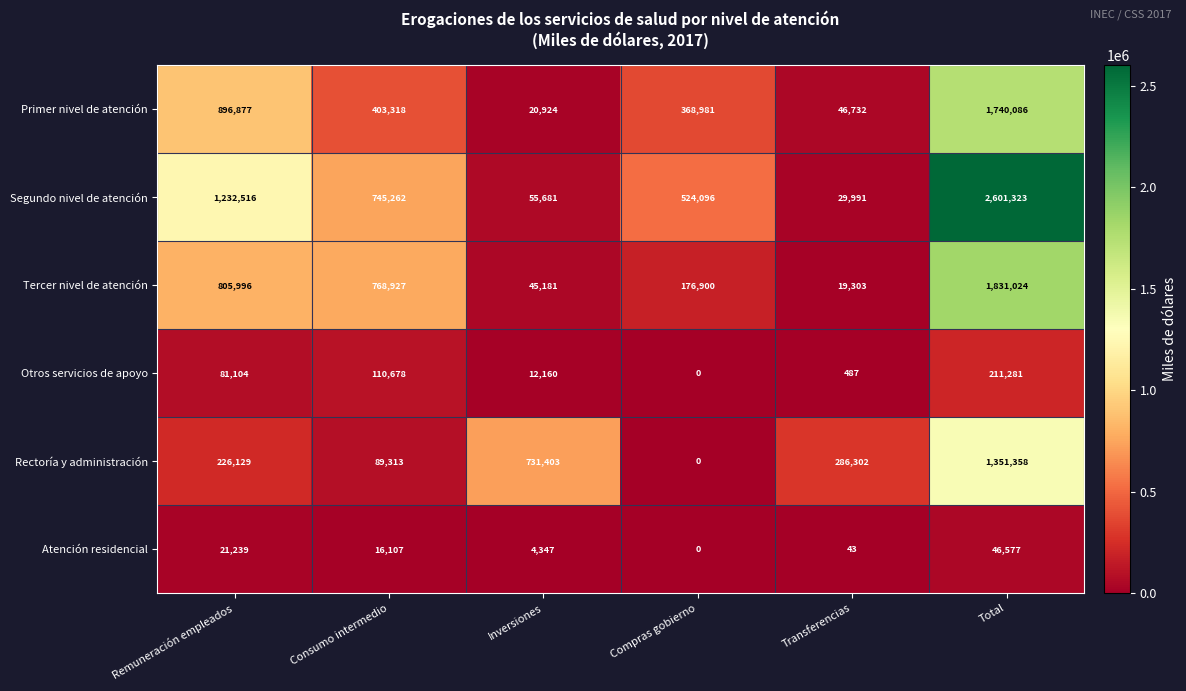

Between Inversiones and Compras gobierno, which series saw the biggest shift?

Rectoría y administración